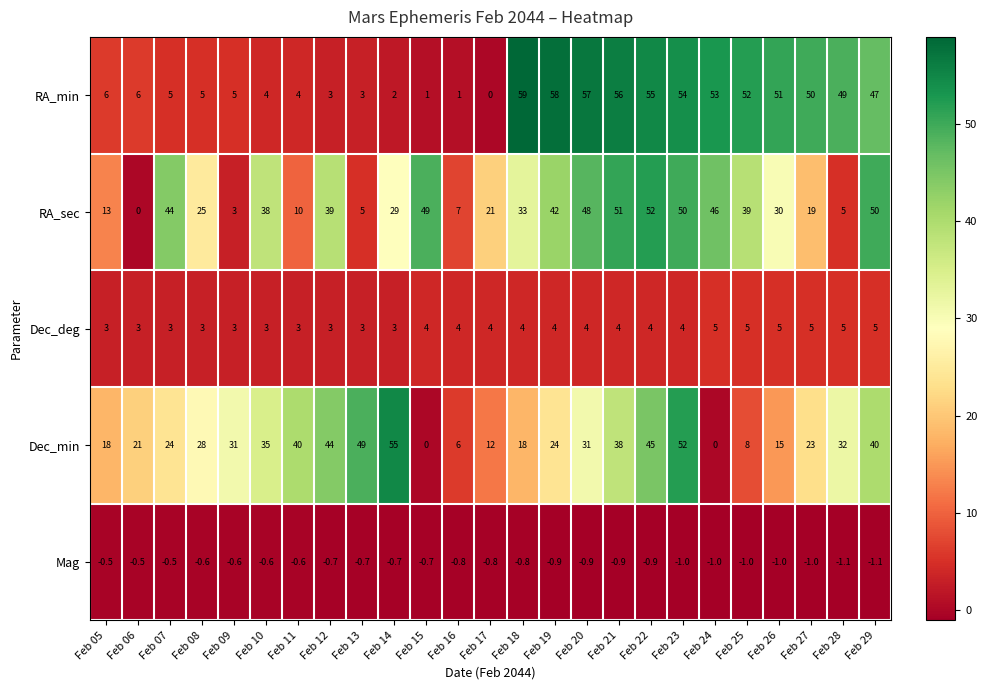

How many data points does each series have?

25